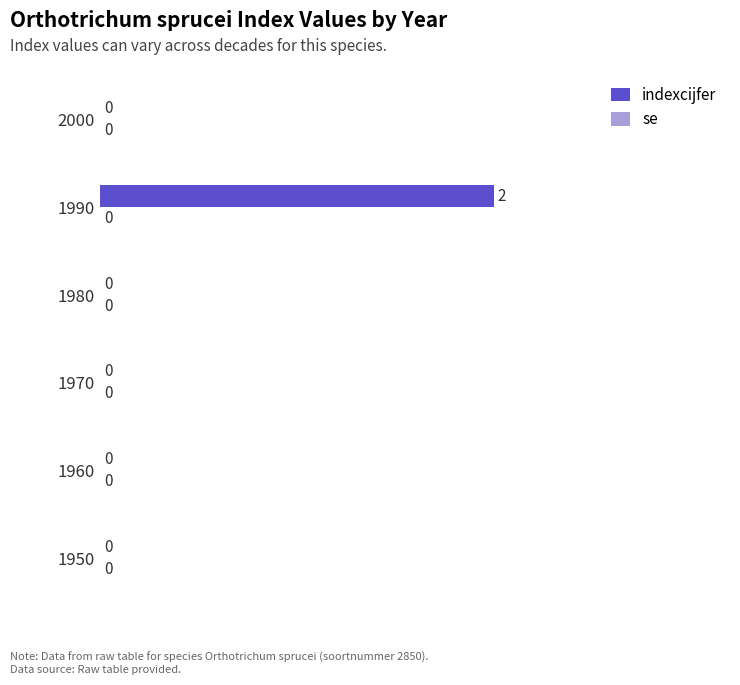

The chart shows a value of 0 at 1970. True or false?

True